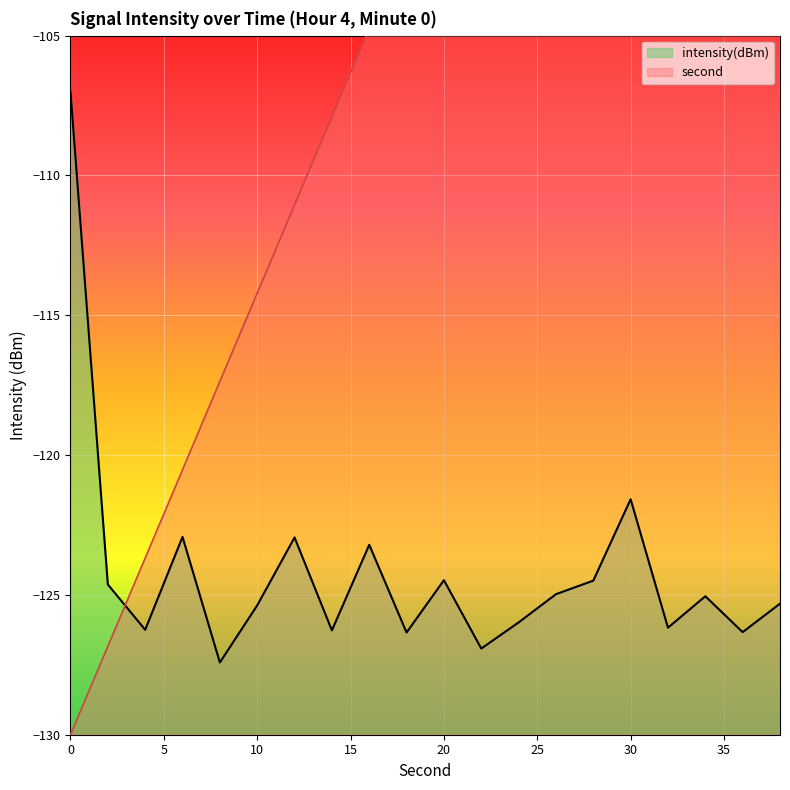

Where do intensity and second first cross each other?

2 and 4